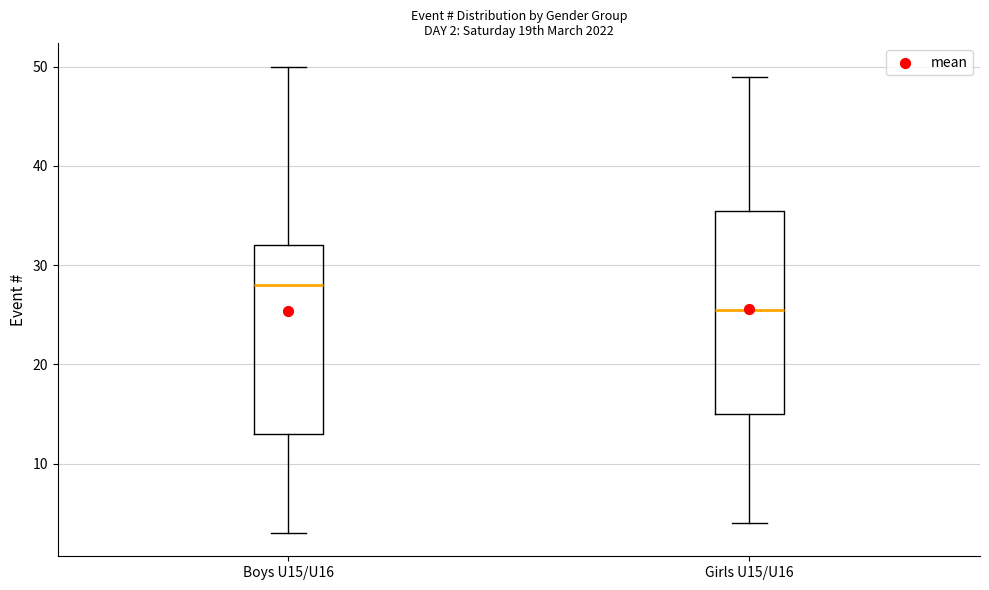

Comparing the boxes themselves (not the whiskers), which one is the tallest?

Girls U15/U16